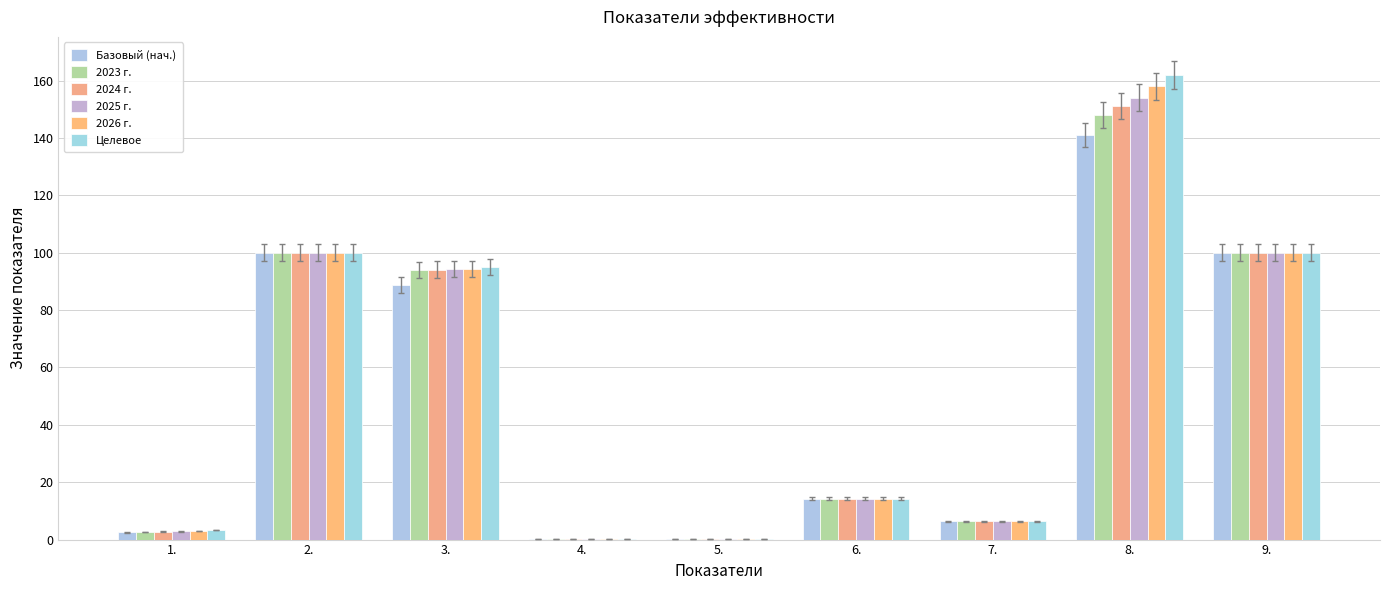

Rank the series by their maximum value, from highest to lowest.

Целевое, 2026 г., 2025 г., 2024 г., 2023 г., Базовый (нач.)